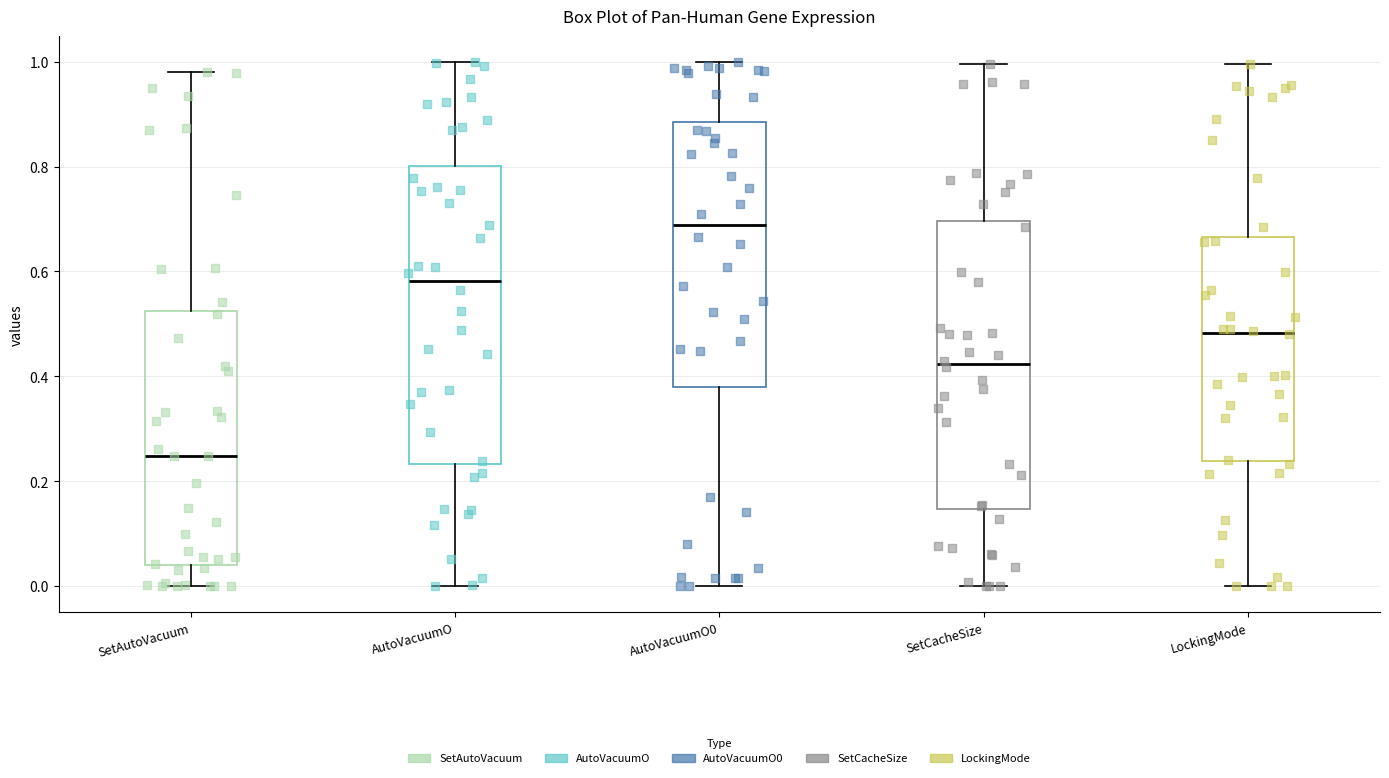

Reading left to right, read every box against the y-axis: the position of its median line, the range the box covers, and the ends of its whiskers. The values are not printed on the chart, so give them approximately, as read against the axis.

SetAutoVacuum: median 0.24, box 0.04 to 0.52, whiskers 0.00 to 0.98
AutoVacuumO: median 0.58, box 0.24 to 0.80, whiskers 0.00 to 1.00
AutoVacuumO0: median 0.68, box 0.38 to 0.88, whiskers 0.00 to 1.00
SetCacheSize: median 0.42, box 0.14 to 0.70, whiskers 0.00 to 1.00
LockingMode: median 0.48, box 0.24 to 0.66, whiskers 0.00 to 1.00